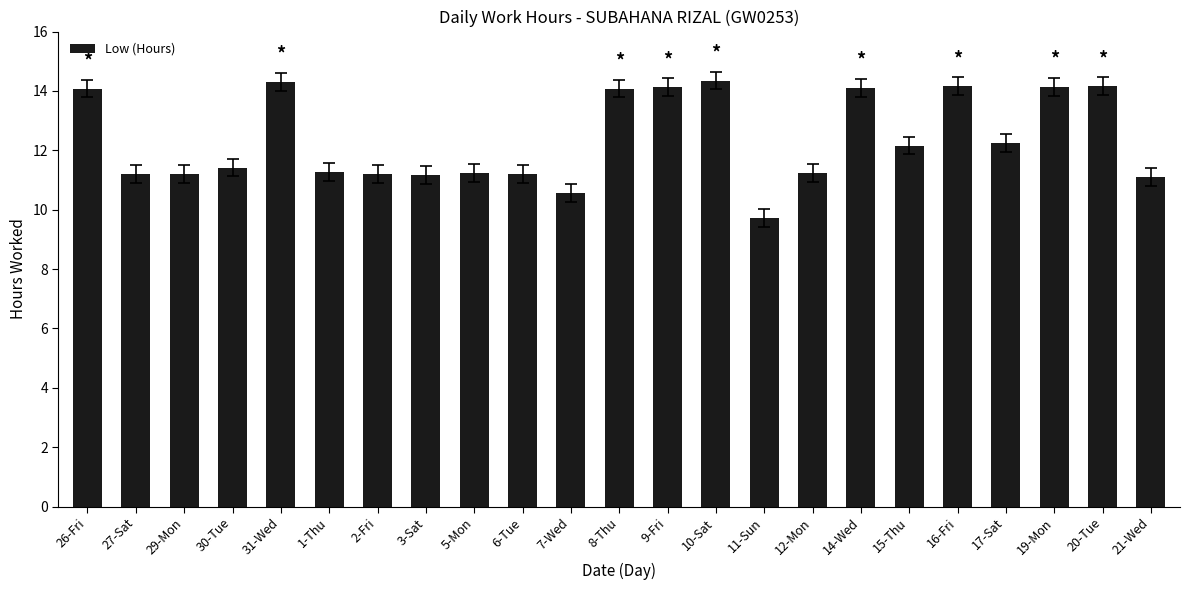

Where does the data first go above 11?

26-Fri